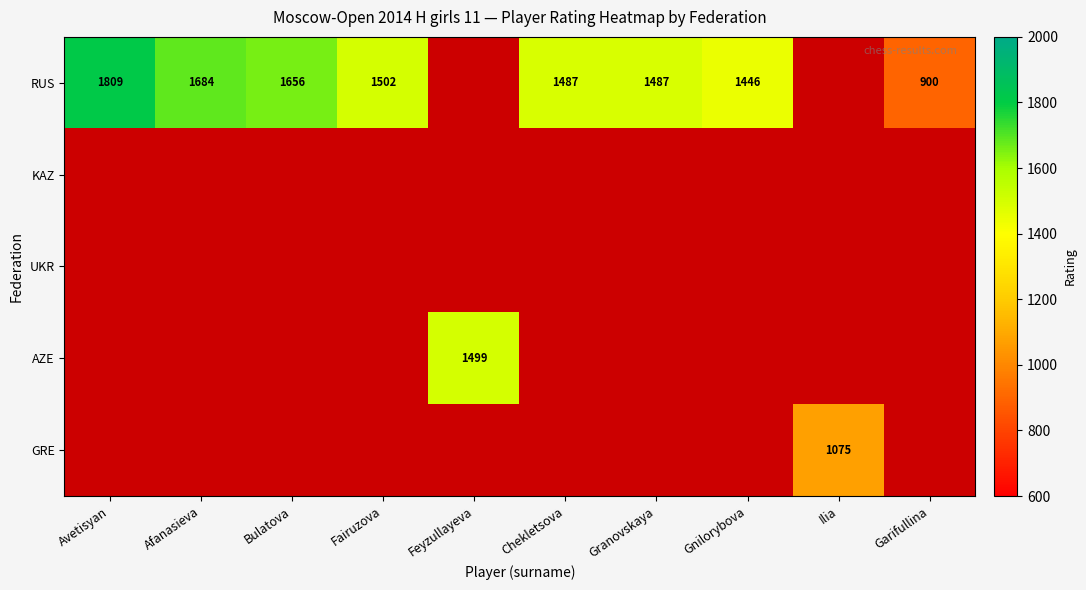

Is it true that RUS equals 2526 at Chekletsova?

False